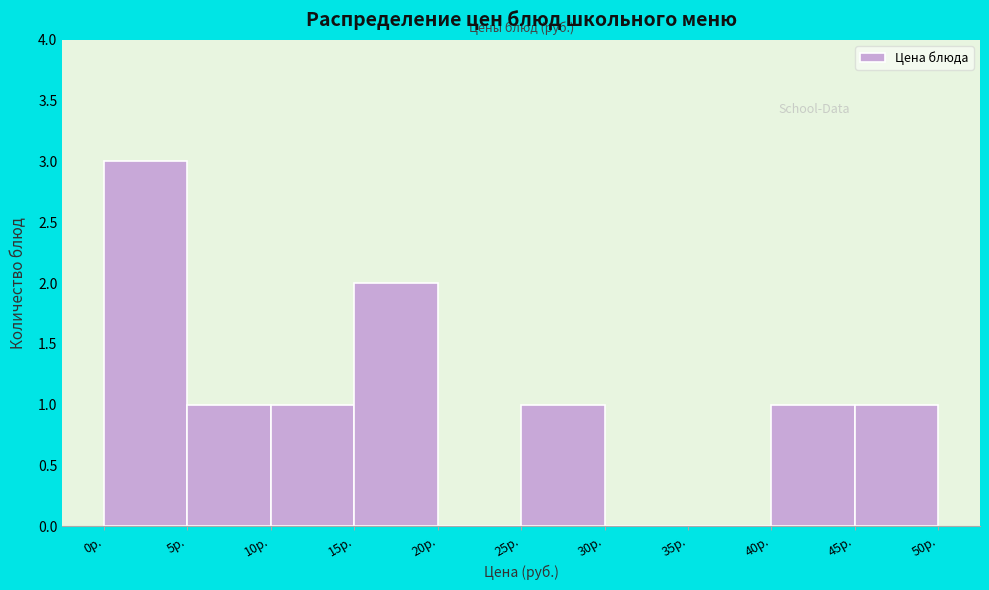

Over which range of the x-axis is the bar tallest?

0 to 5